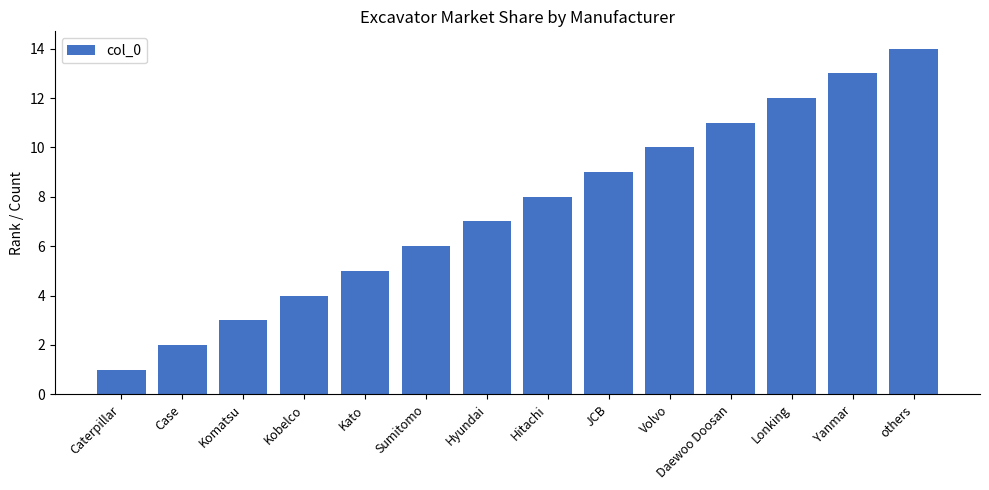

Where is the data nearest to the value 7?

Hyundai